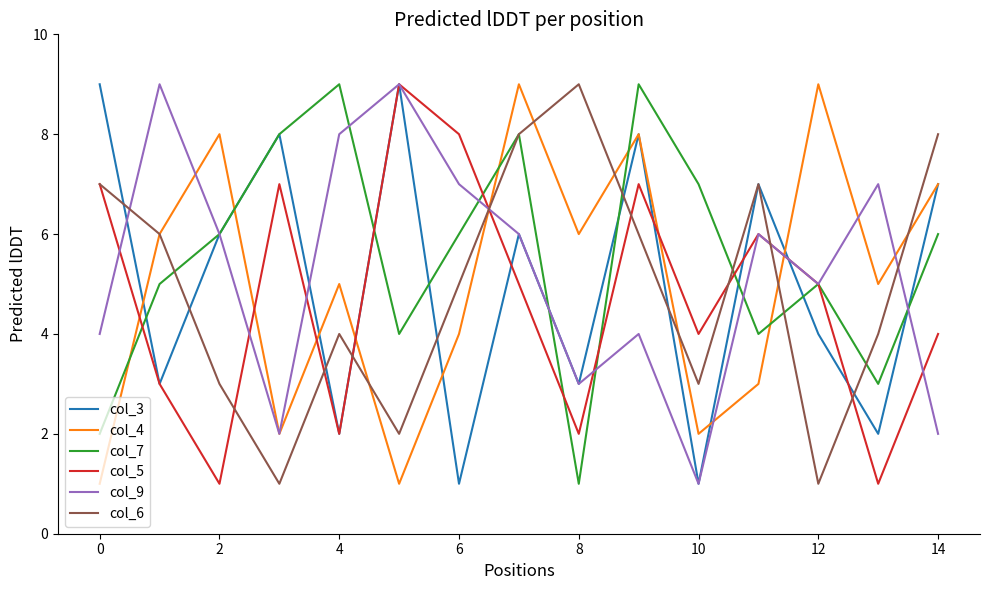

Count the number of categories in the chart.

15